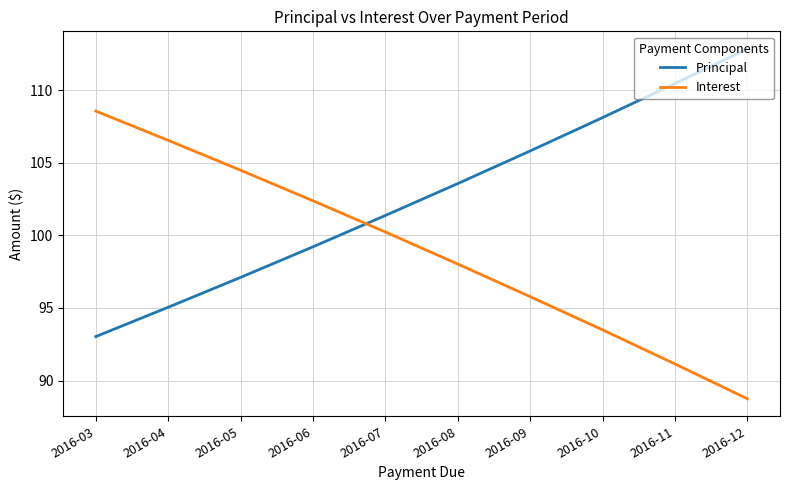

At which label is Principal closest to 102?

2016-07